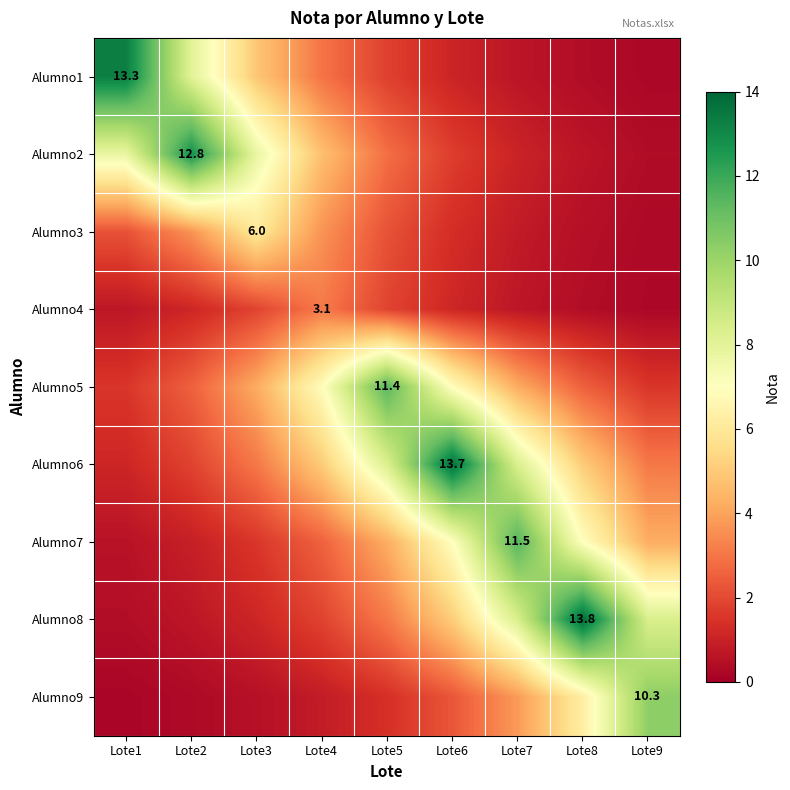

At which category is the sum across all series the highest?

Lote6